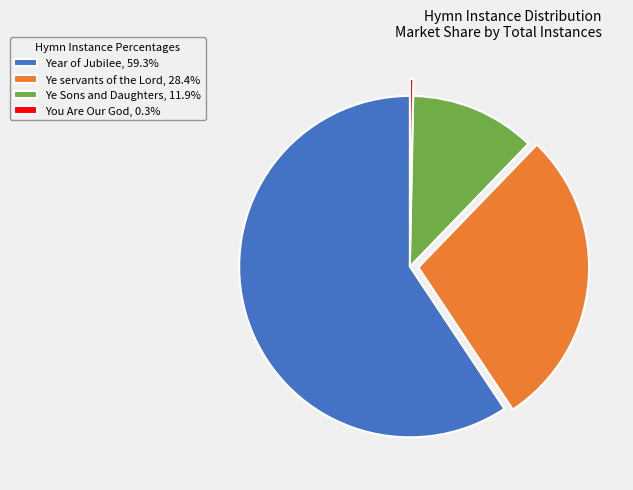

Count the number of slices in the pie.

4